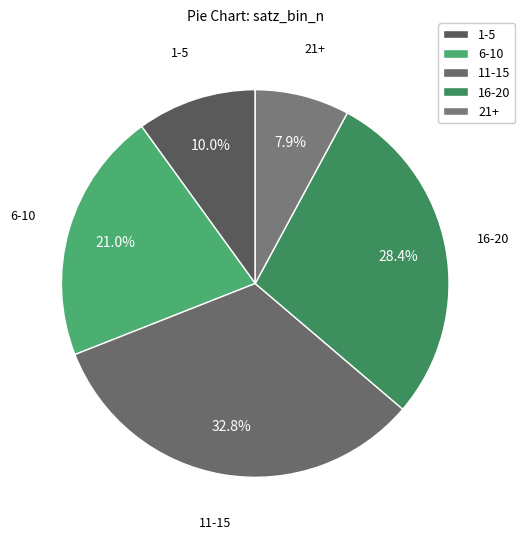

Rank the categories by value from highest to lowest.

11-15, 16-20, 6-10, 1-5, 21+